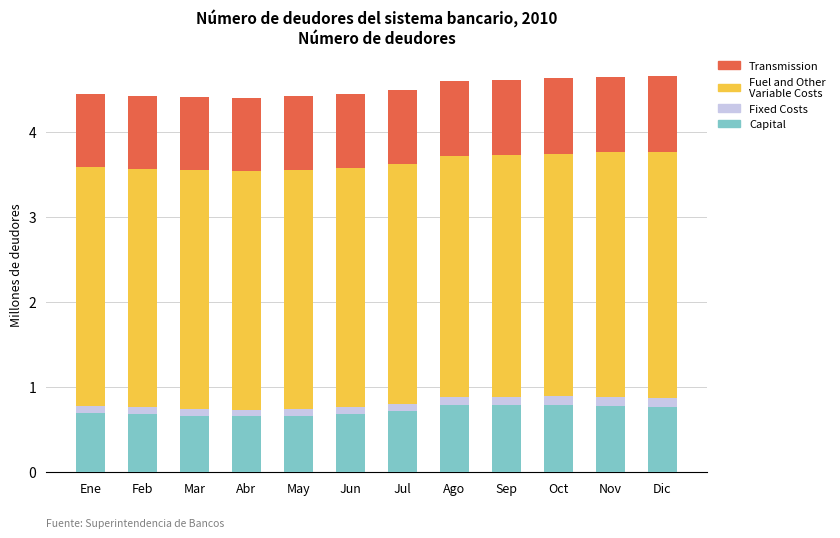

What is the lowest value of the Capital series?

0.7